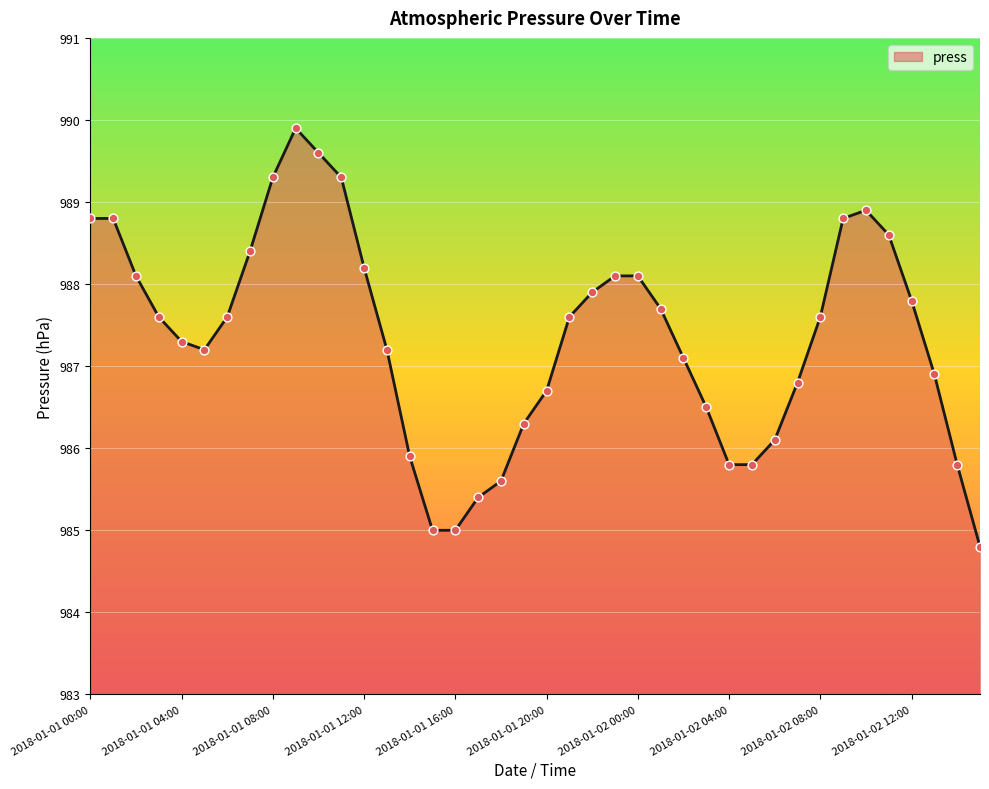

What is the minimum value shown in the chart?

984.8